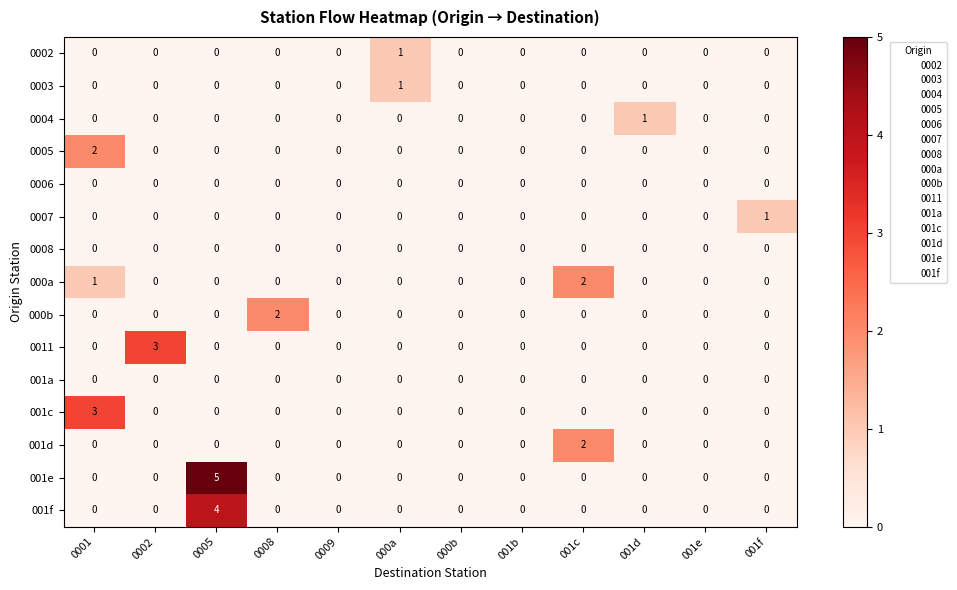

Which series has the widest spread of values?

001e